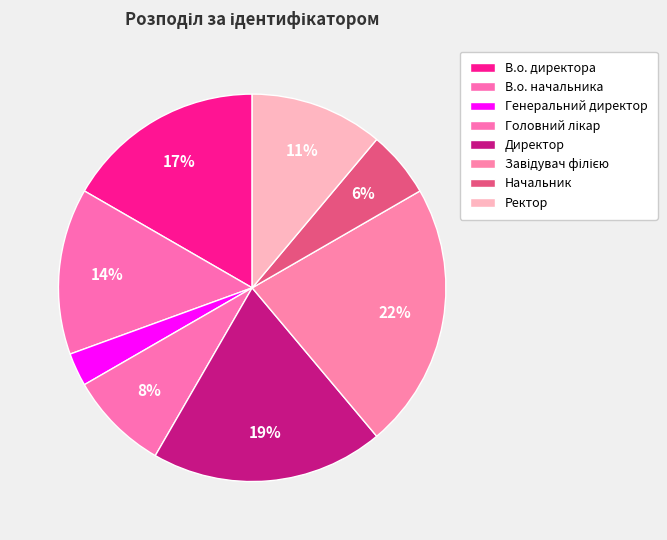

To the nearest percent, what is the combined percentage of Начальник and Ректор?

17%